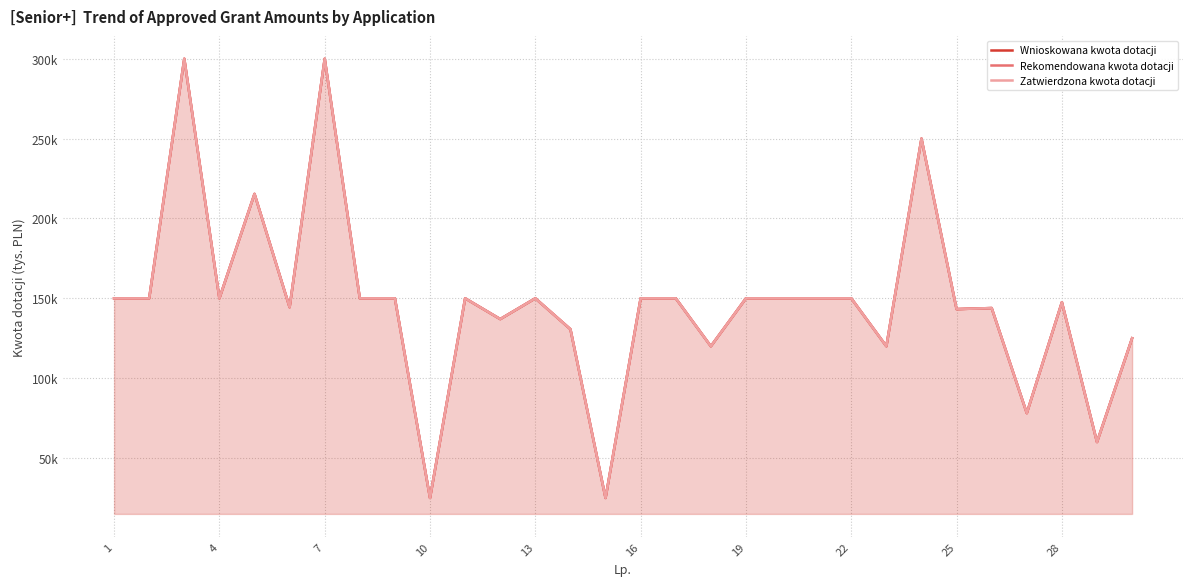

True or false: Zatwierdzona kwota dotacji and Wnioskowana kwota dotacji cross at least once.

False